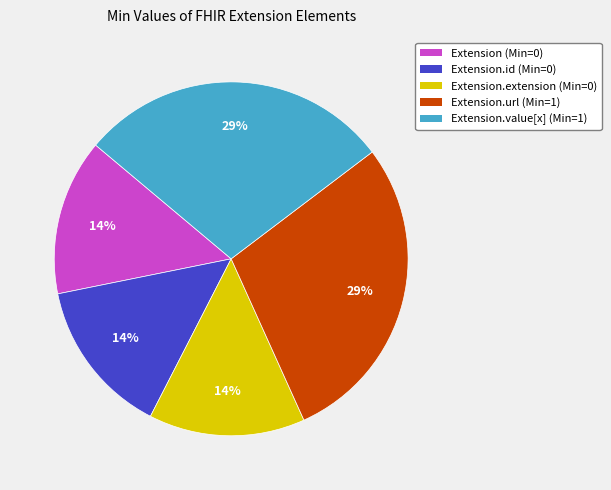

To the nearest percent, what is the average slice percentage?

20%